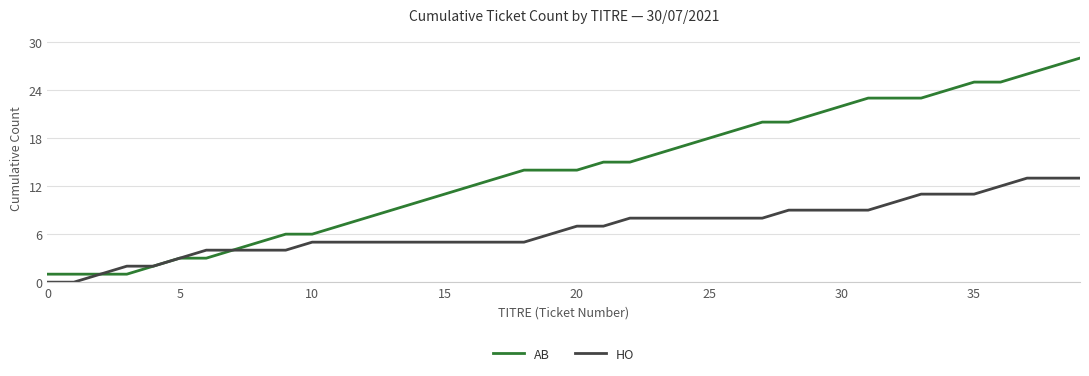

Which series has the largest total across all categories?

AB